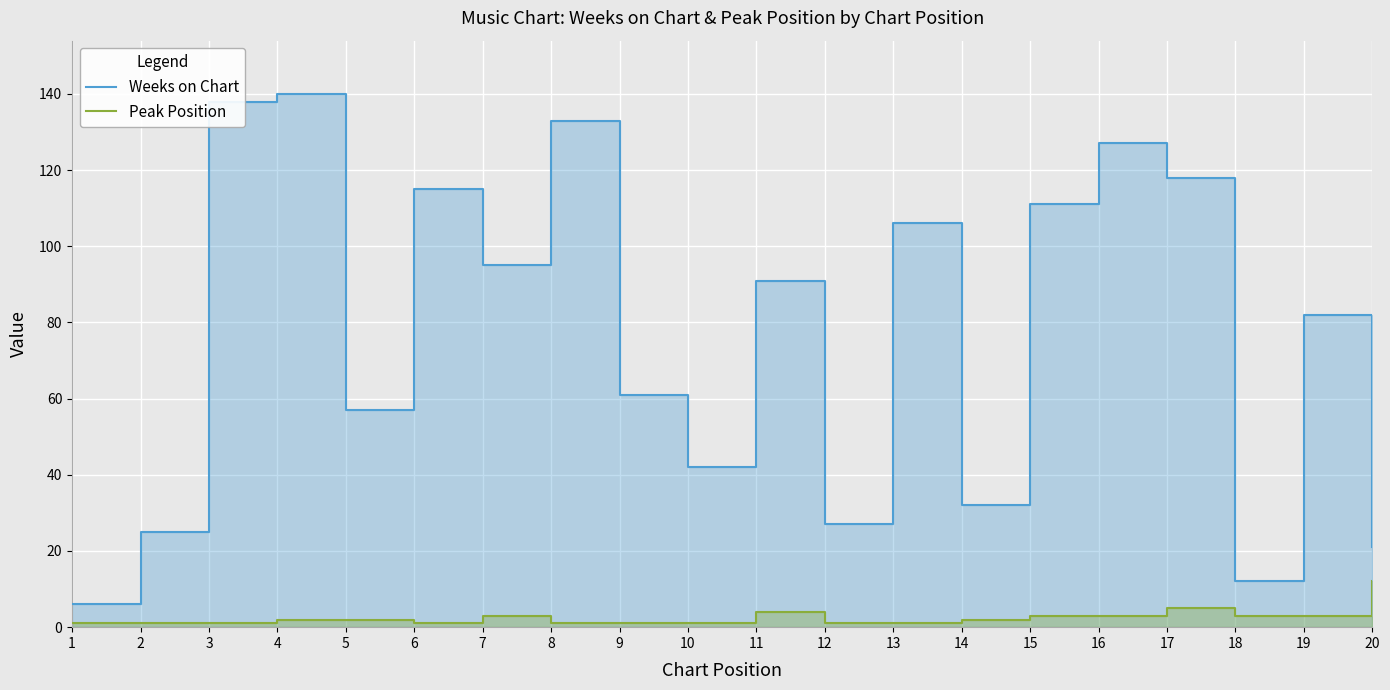

True or false: Weeks on Chart and Peak Position intersect in this chart.

False